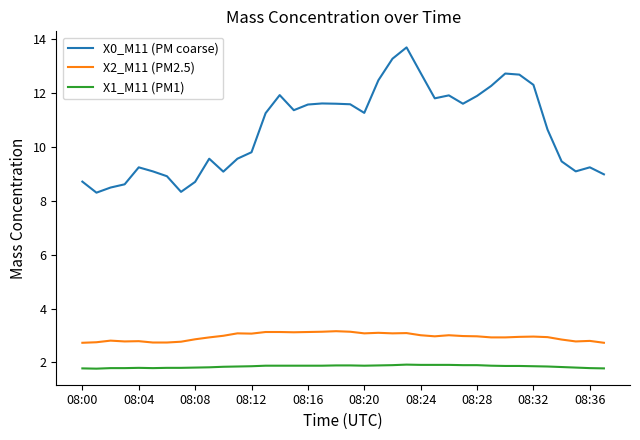

Which series has the largest total across all categories?

X0_M11 (PM coarse)